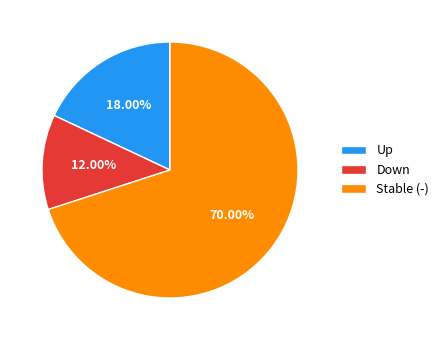

Which has a higher value, Stable (-) or Down?

Stable (-)